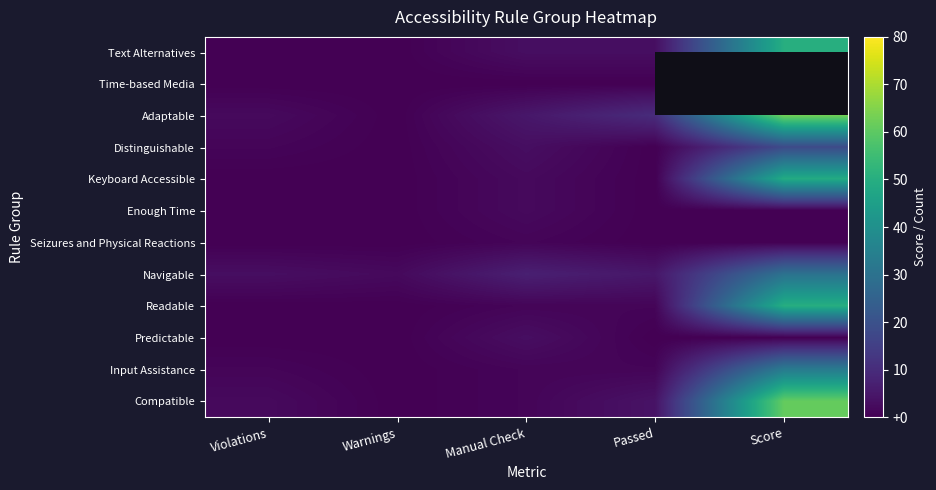

At how many categories does at least one series exceed 45?

1